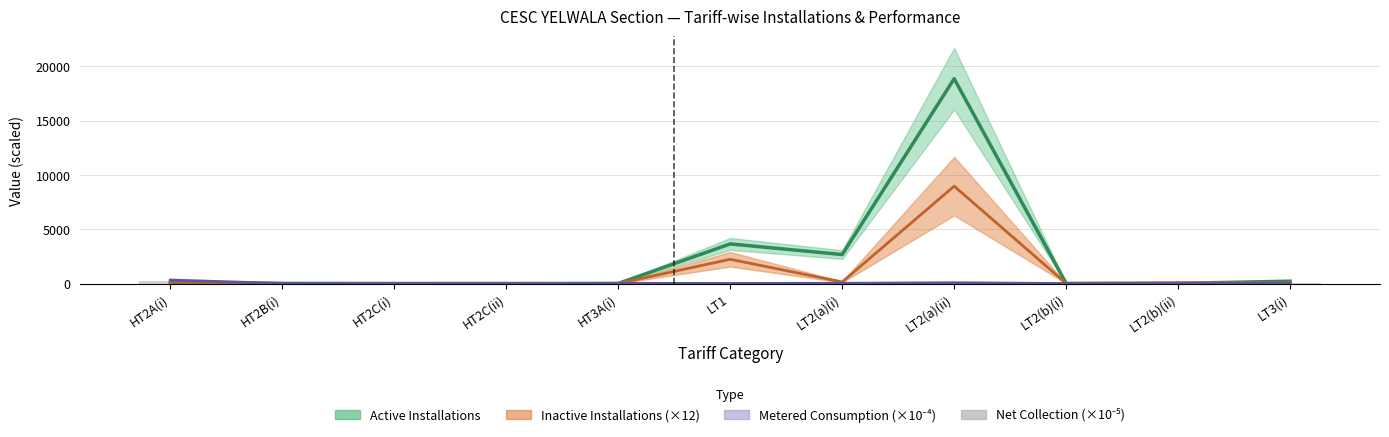

Which has a higher value, LT2(a)(i) or LT2(b)(ii)?

LT2(a)(i)